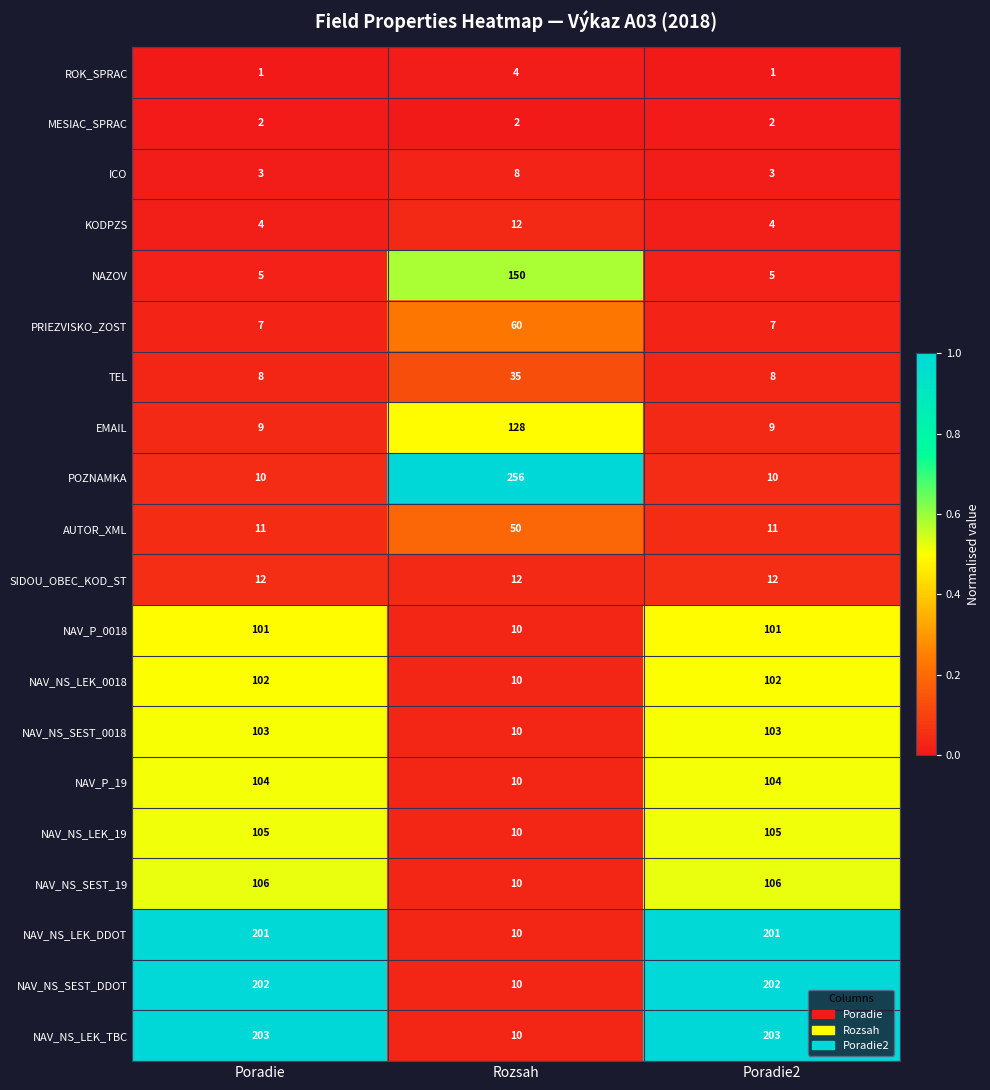

True or false: NAV_NS_SEST_DDOT has a value of 298 at Poradie.

False